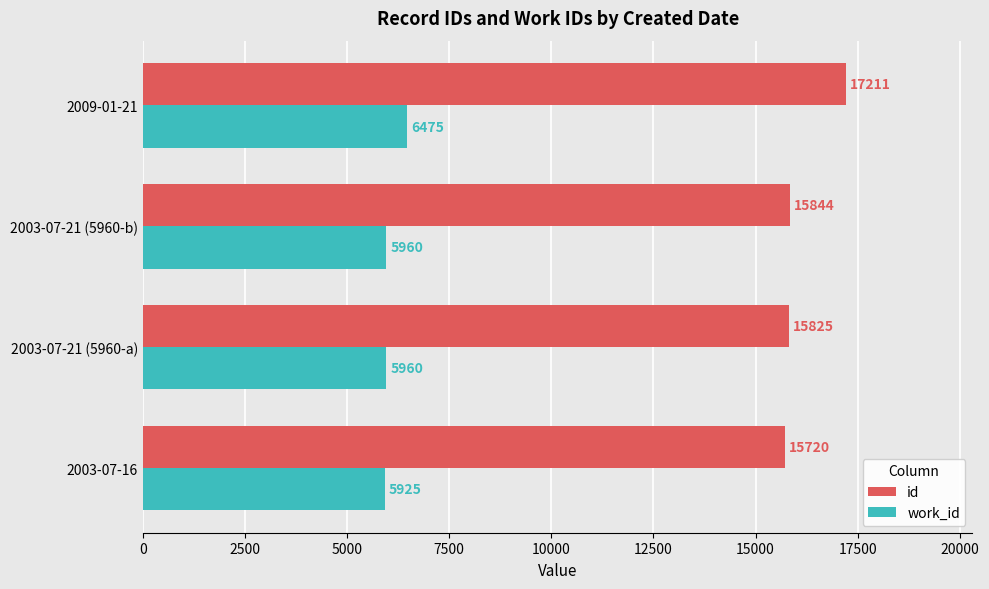

How many data points does each series have?

4